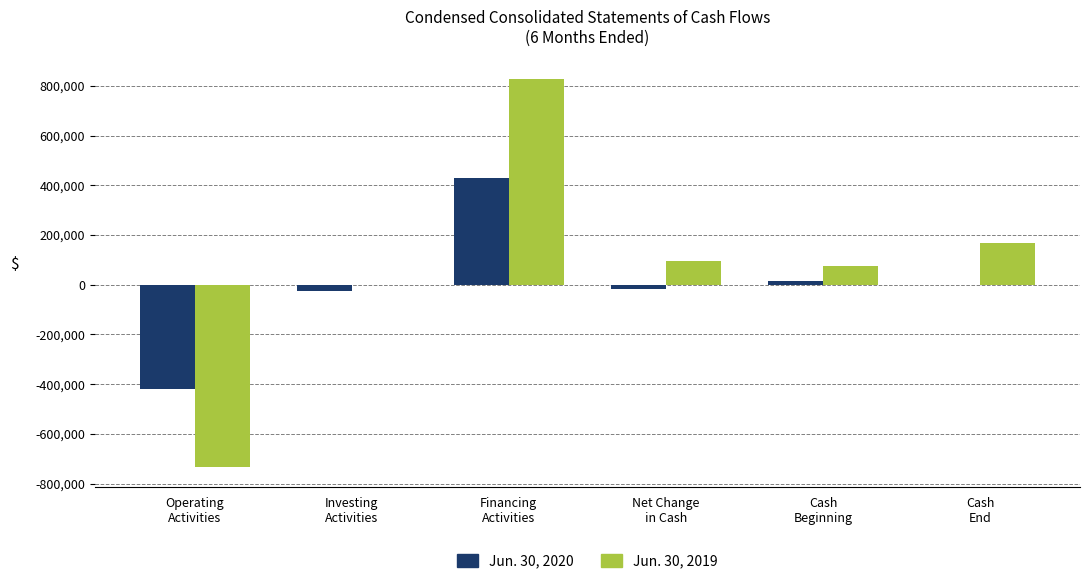

Reading right to left, extract all data points from this chart.

Jun. 30, 2020: 71	16043	-15972	427907	-25000	-418879
Jun. 30, 2019: 167291	73211	94080	829199	0	-735119